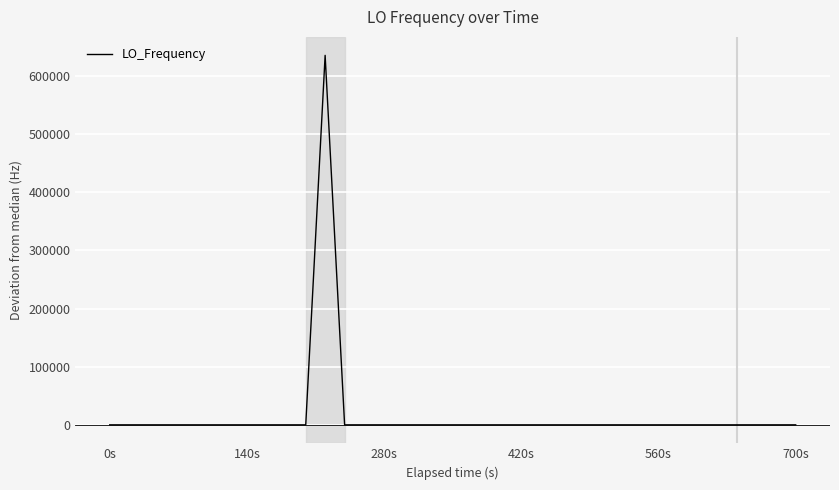

What is the greatest value displayed?

635703.8